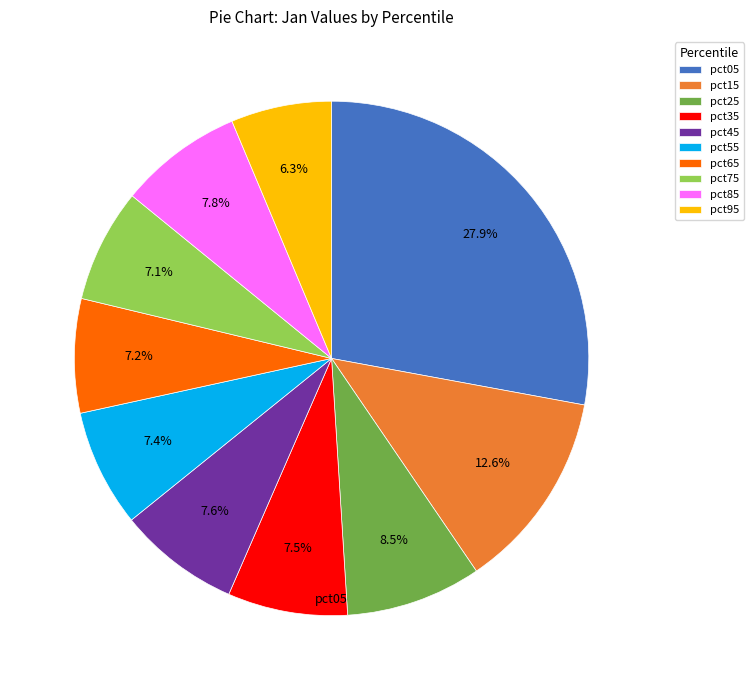

What percentage do pct55 and pct05 together represent?

35.3%